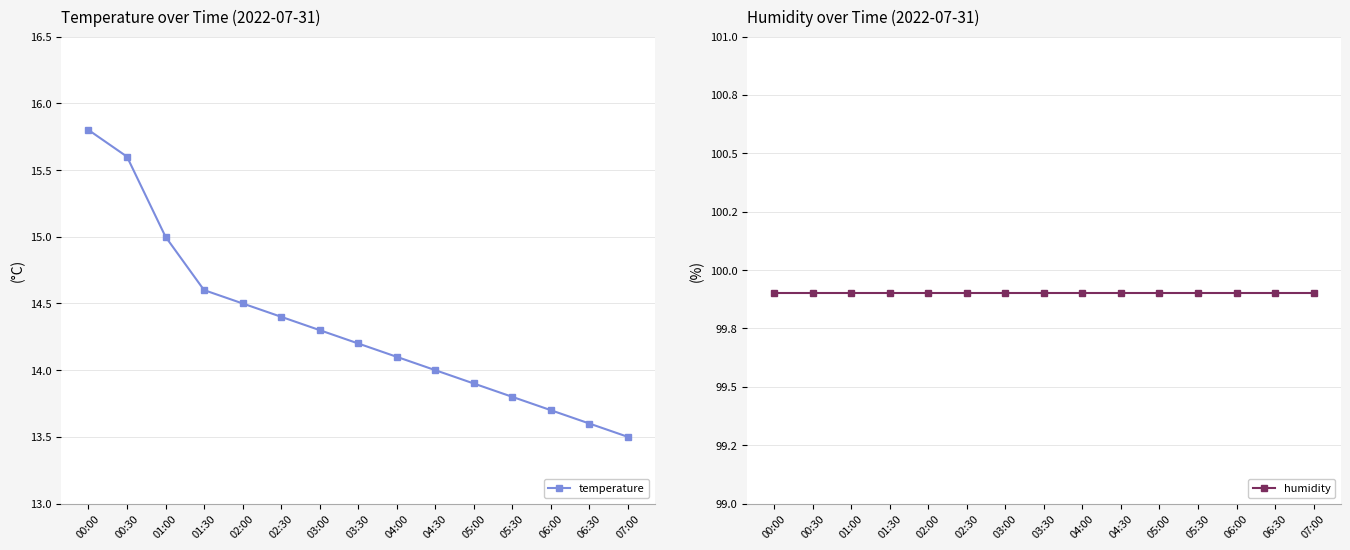

Is the value of humidity at 06:30 greater than the value of temperature at 03:30?

Yes